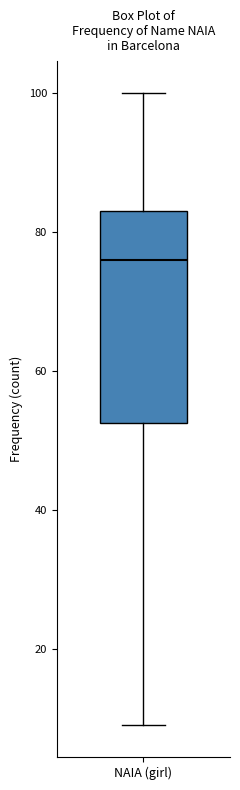

Where does the lower whisker of the box for NAIA (girl) end on the y-axis? The values are not printed on the chart, so give them approximately, as read against the axis.

10